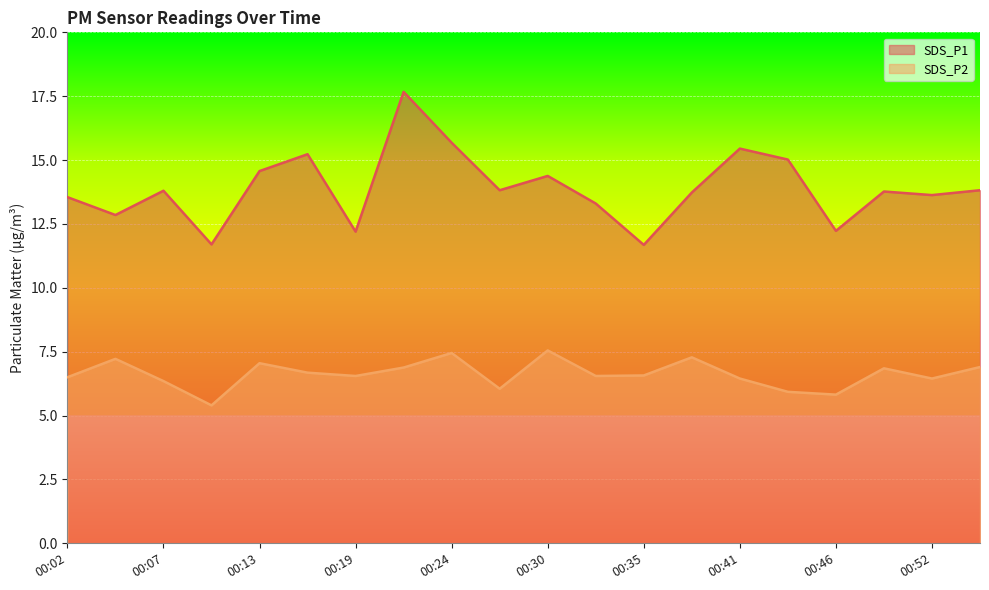

Does the chart display data point markers on the line(s)?

No